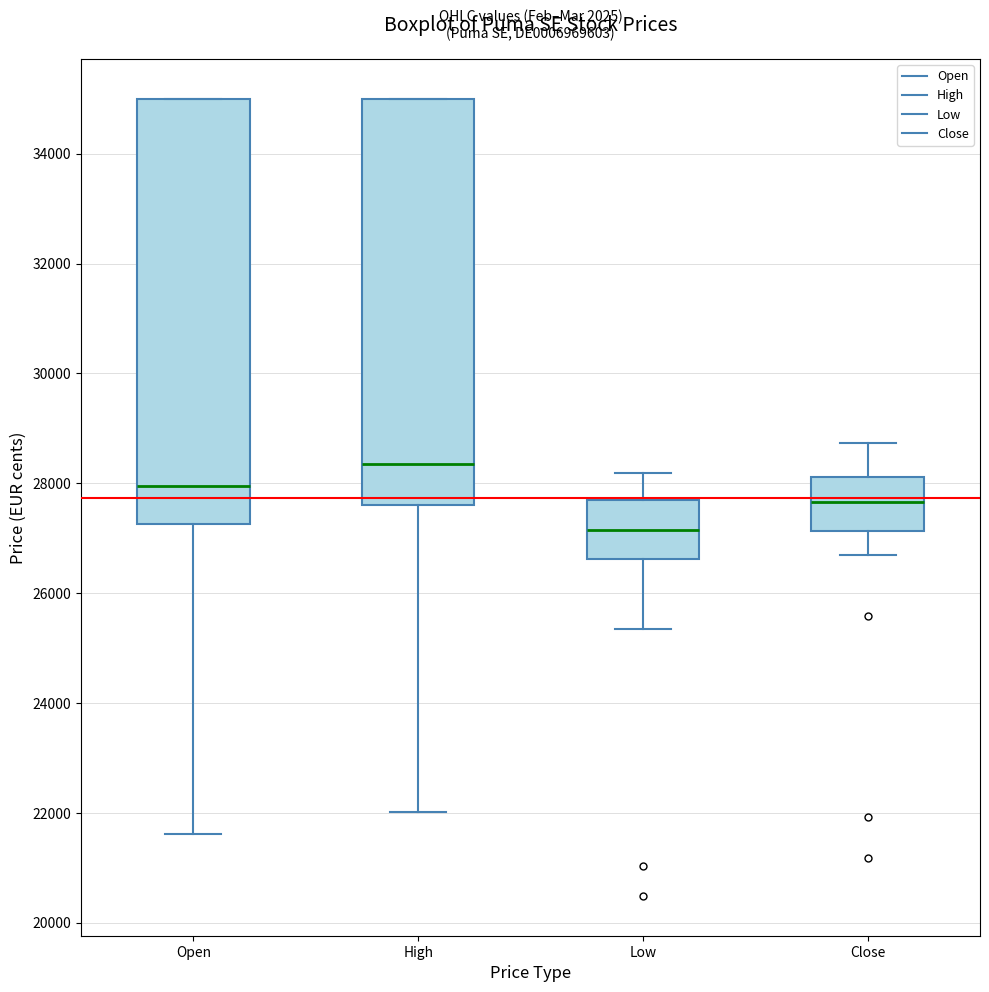

Reading left to right, transcribe this box plot: for each box, give where its median line is, the range the box spans, and where its two whiskers end, as read against the y-axis. The values are not printed on the chart, so give them approximately, as read against the axis.

Open: median 28000, box 27200 to 35000, whiskers 21600 to 35000
High: median 28400, box 27600 to 35000, whiskers 22000 to 35000
Low: median 27200, box 26600 to 27600, whiskers 25400 to 28200
Close: median 27600, box 27200 to 28200, whiskers 26600 to 28800